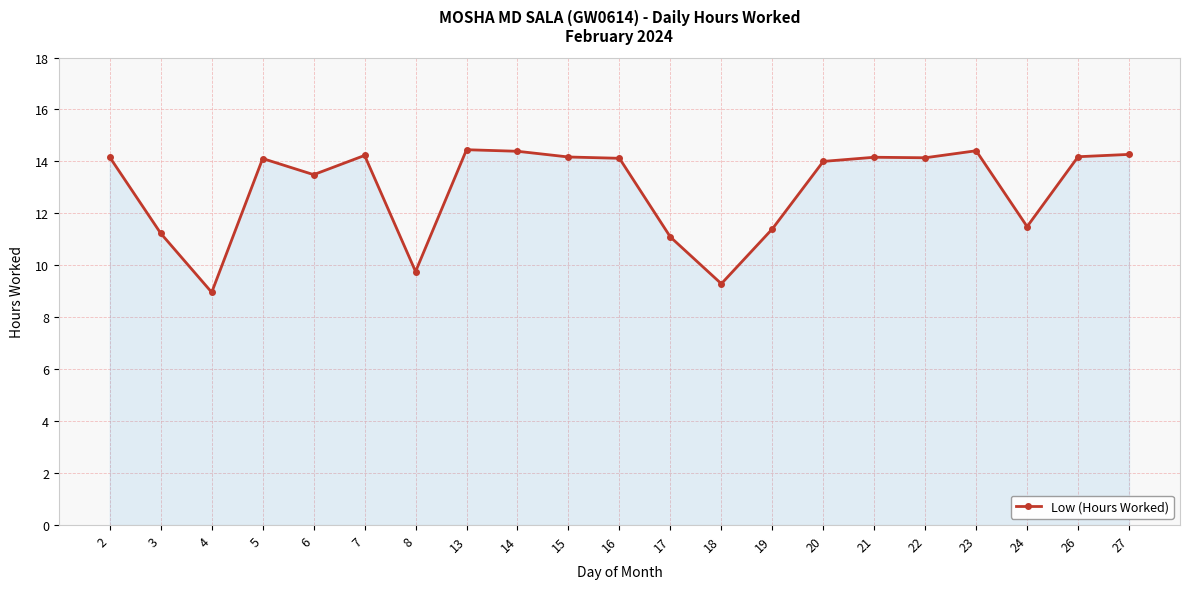

Between 23 and 24, which is larger?

23